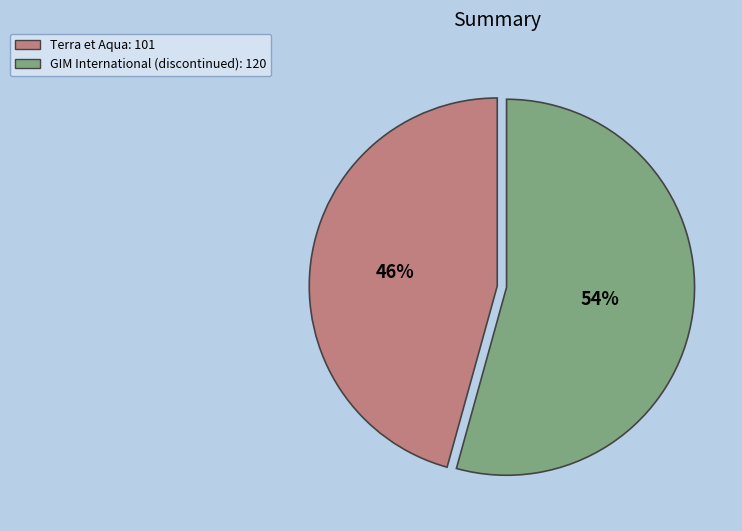

To the nearest percent, what is the combined percentage of Terra et Aqua and GIM International (discontinued)?

100%